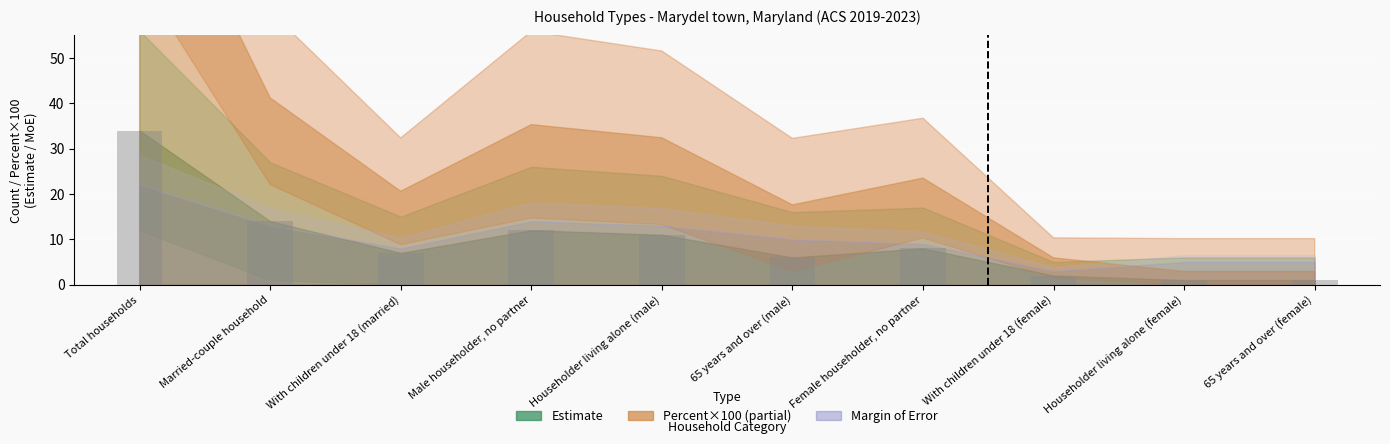

What is the label of the 7th bar from the right?

Male householder, no partner